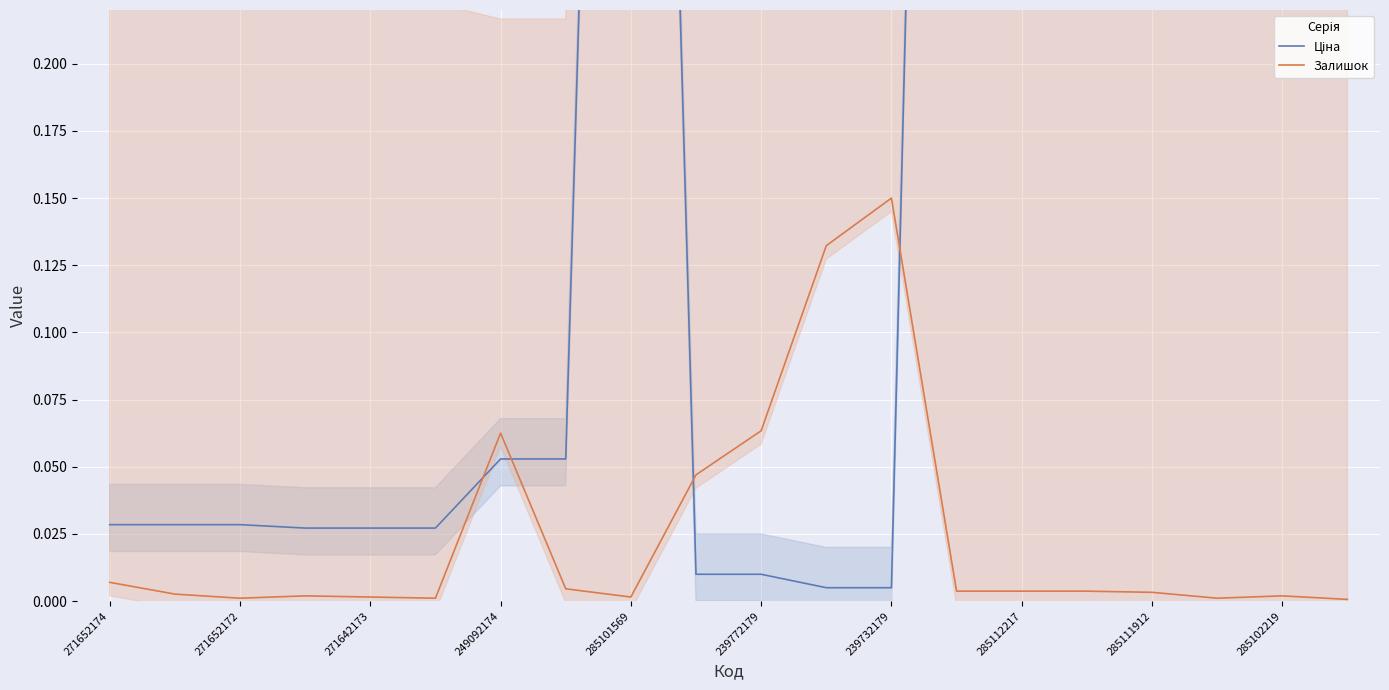

What is the difference between the maximum and minimum values in the Ціна series?

1.0